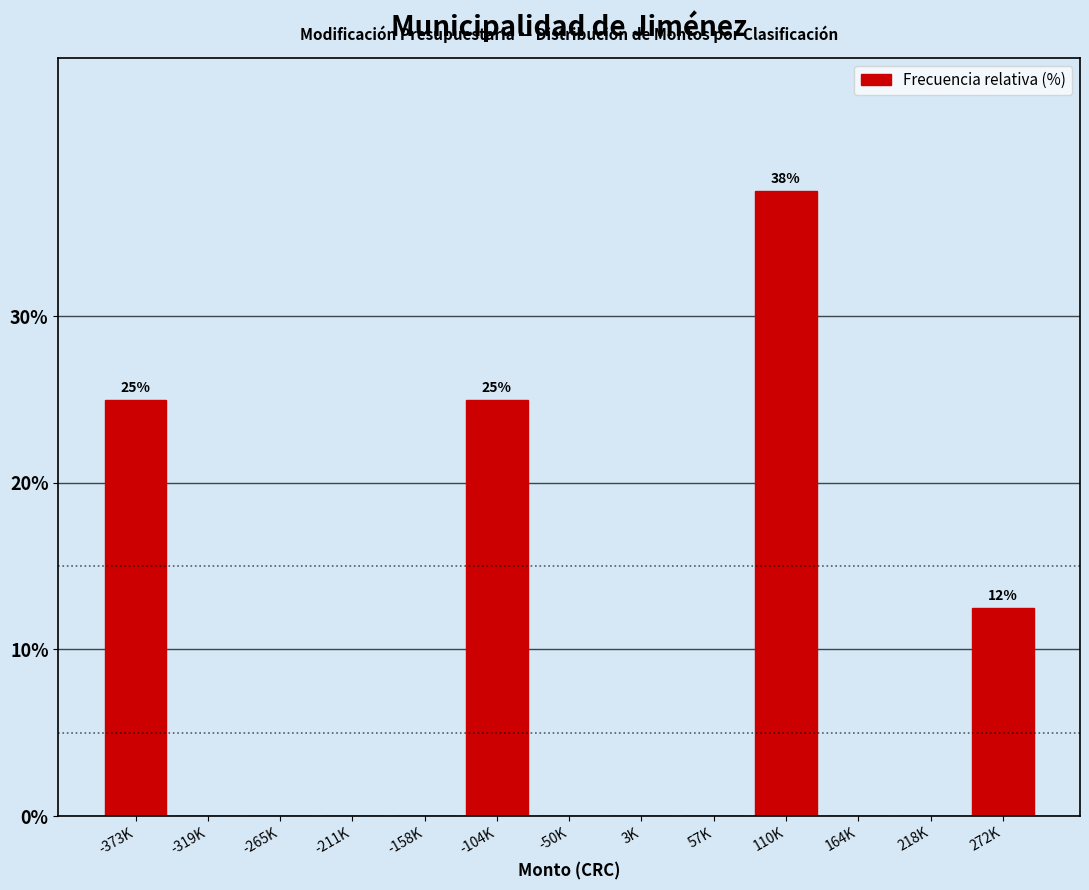

Reading left to right, extract all data points from this chart.

-373K=25.0	-319K=0.0	-265K=0.0	-211K=0.0	-158K=0.0	-104K=25.0	-50K=0.0	3K=0.0	57K=0.0	110K=37.5	164K=0.0	218K=0.0	272K=12.5